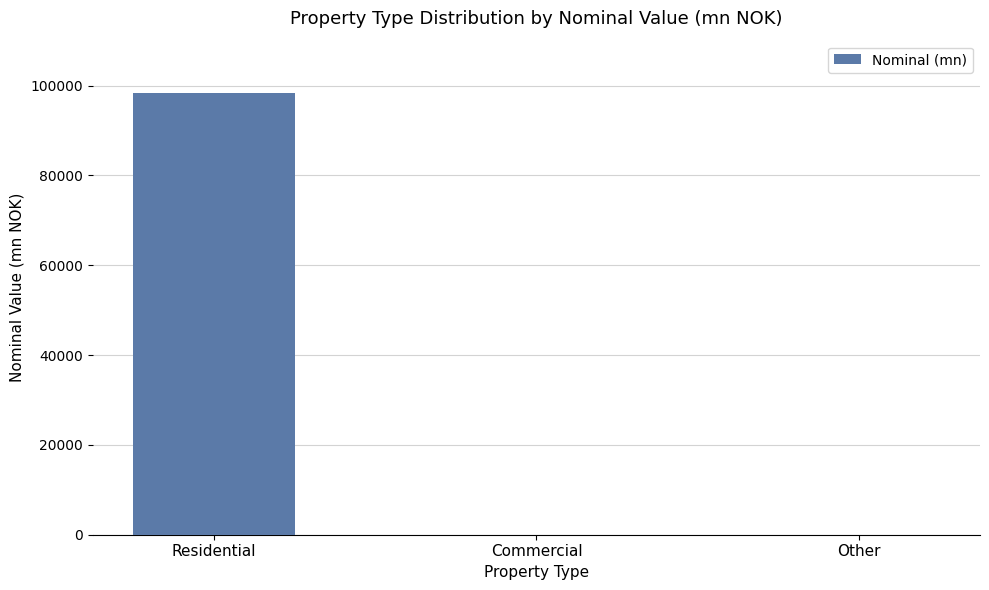

At which category does the chart reach its peak across all series?

Residential